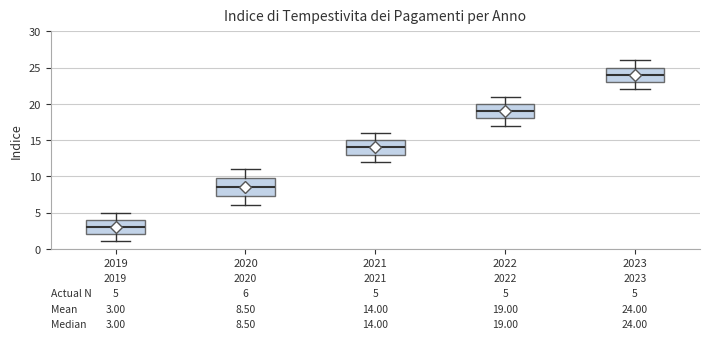

Comparing the boxes themselves (not the whiskers), which one is the tallest?

2020